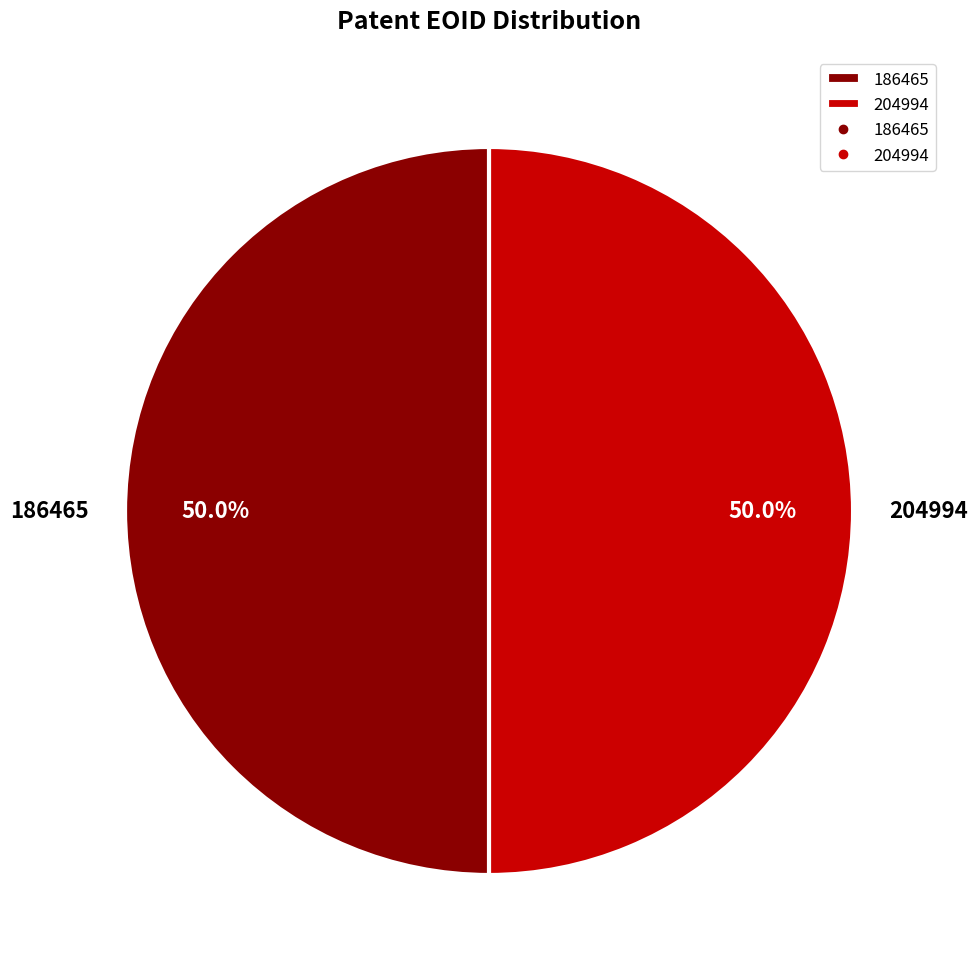

How many segments does this pie chart have?

2